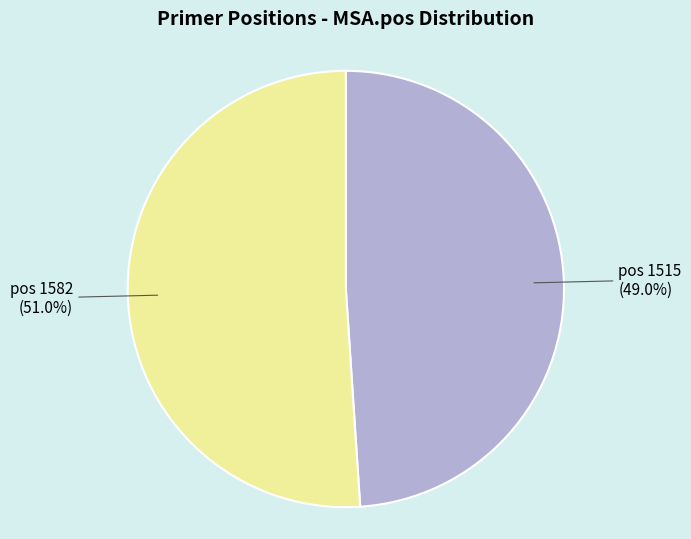

Does any single category account for the majority?

Yes